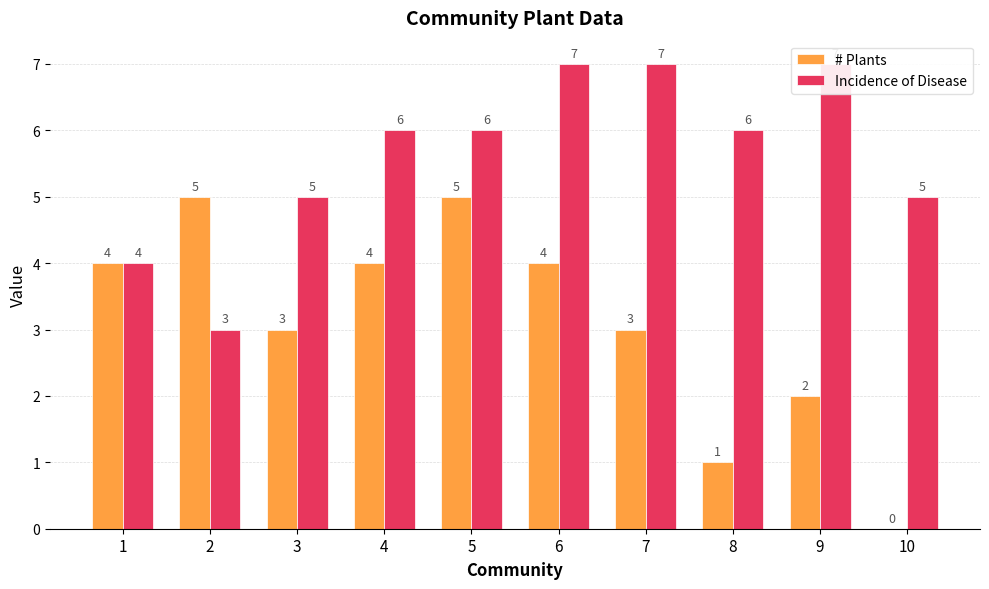

What is the greatest value displayed?

7